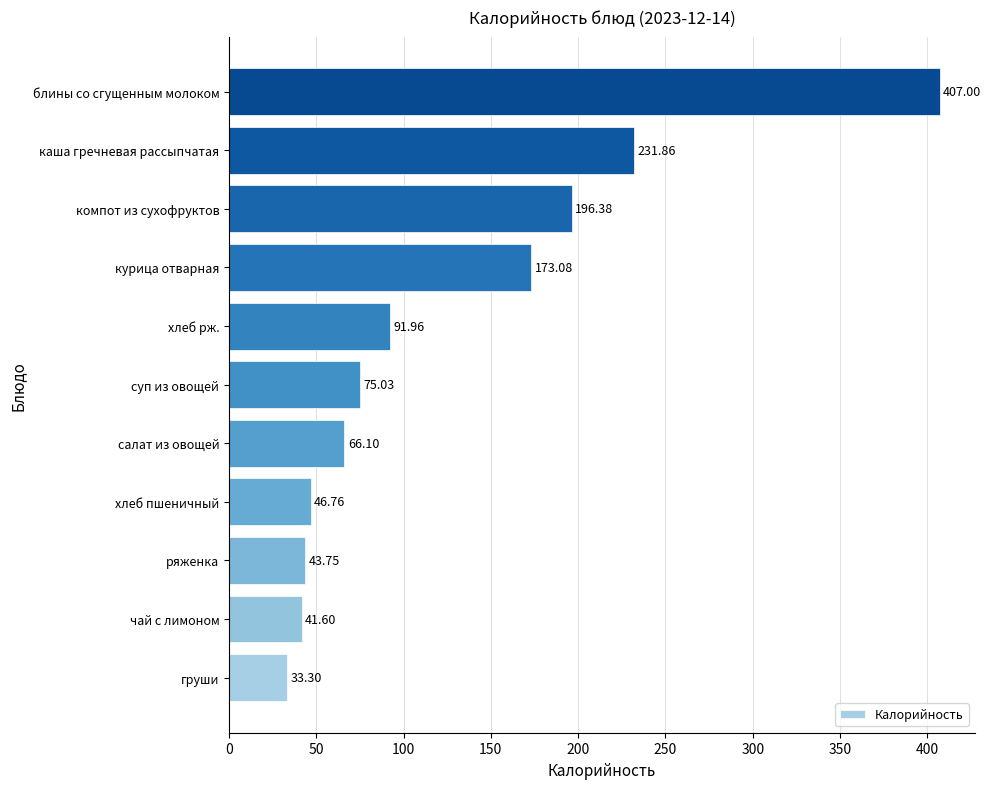

Which label corresponds to the largest value in the chart?

блины со сгущенным молоком